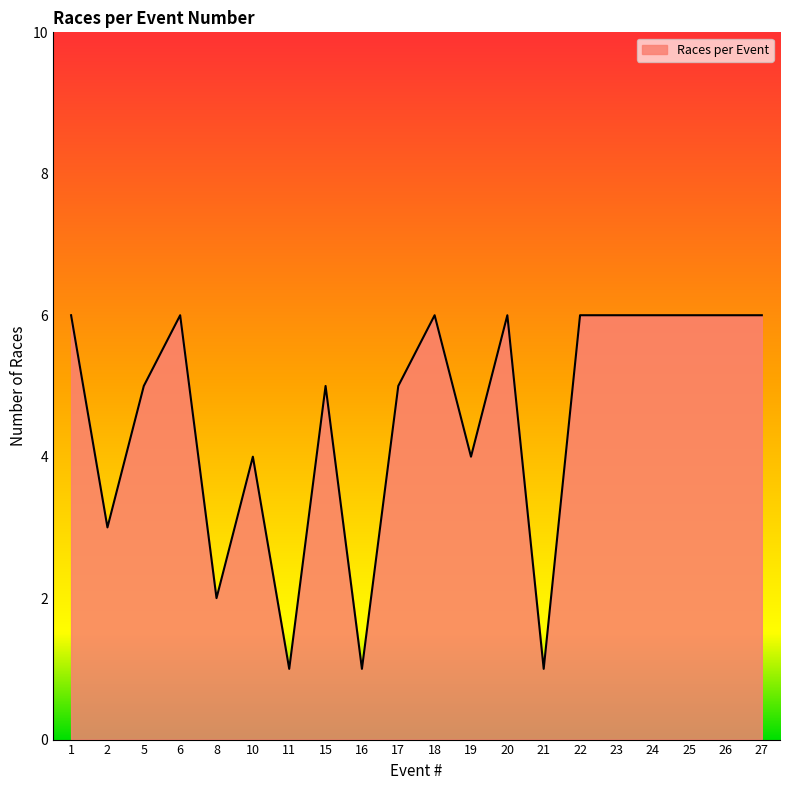

Where is the data nearest to the value 3?

2